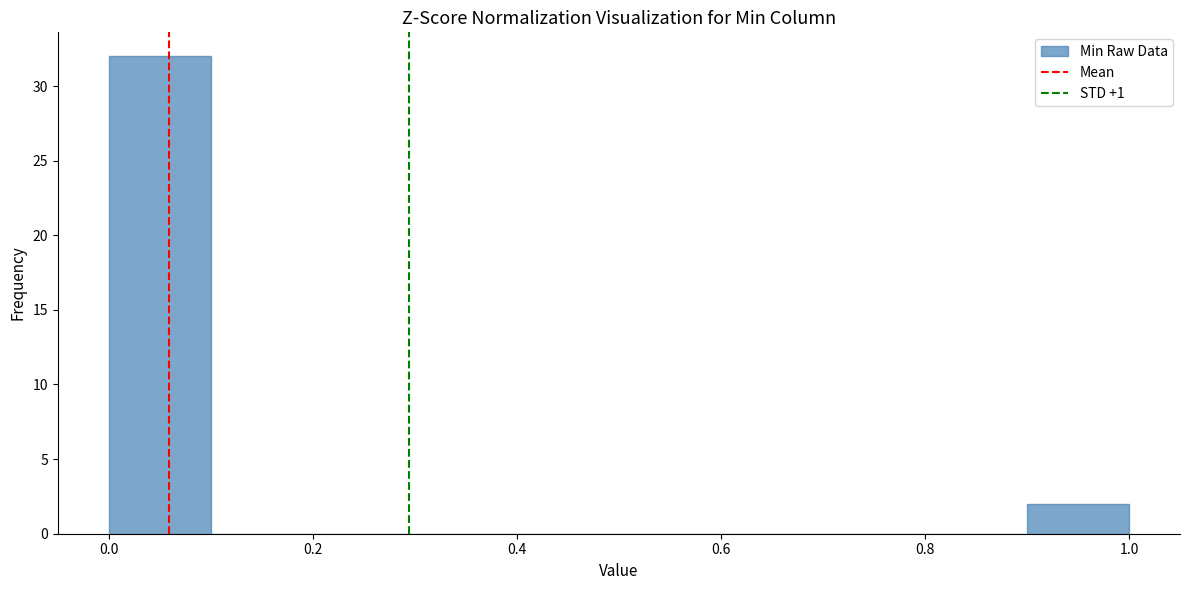

How tall is the bar that spans 0.0 to 0.1 on the x-axis? The values are not printed on the chart, so give them approximately, as read against the axis.

32